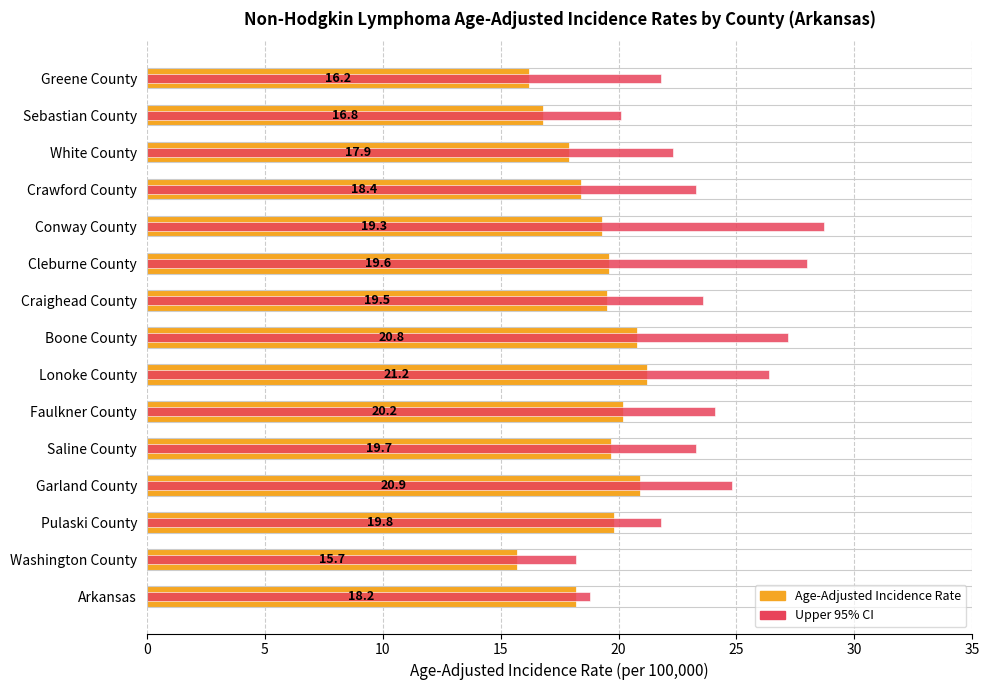

What is the value of the Age-Adjusted Incidence Rate bar at the 2nd from the left?

15.7